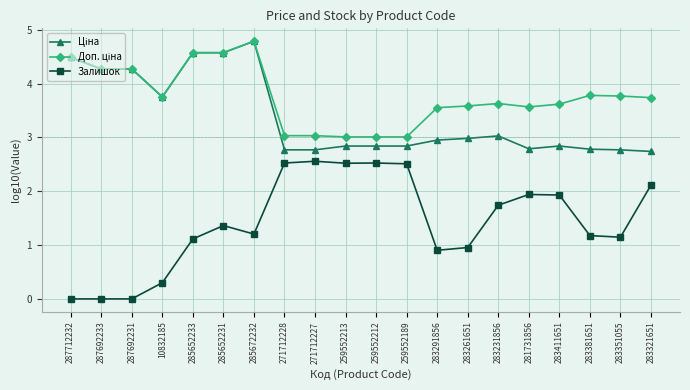

At how many categories does at least one series exceed 2?

20